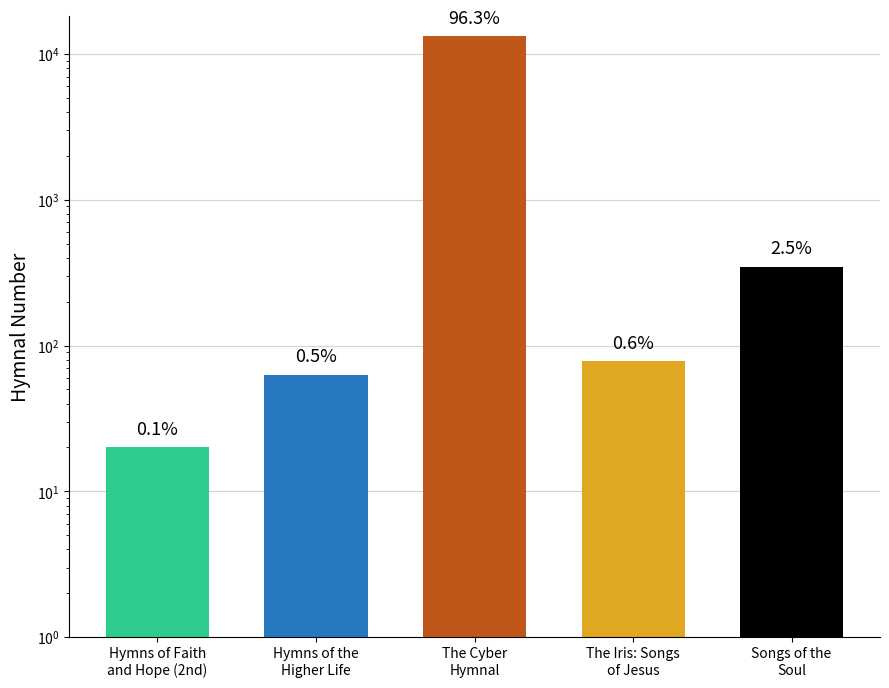

What is the label of the 4th bar from the right?

Hymns of the
Higher Life